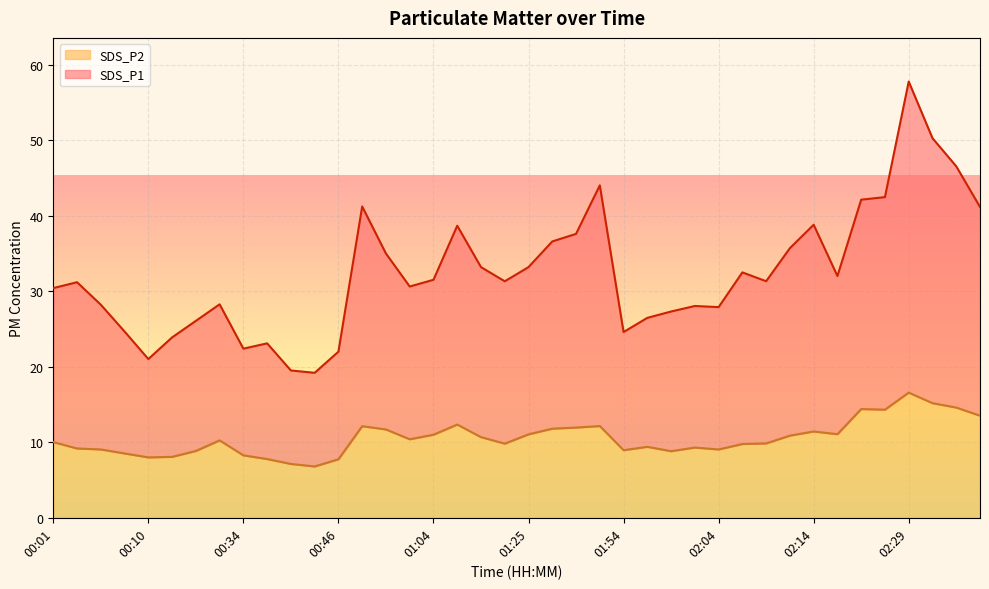

What is the sum of the SDS_P2 values at 00:10 and 01:06?

20.4